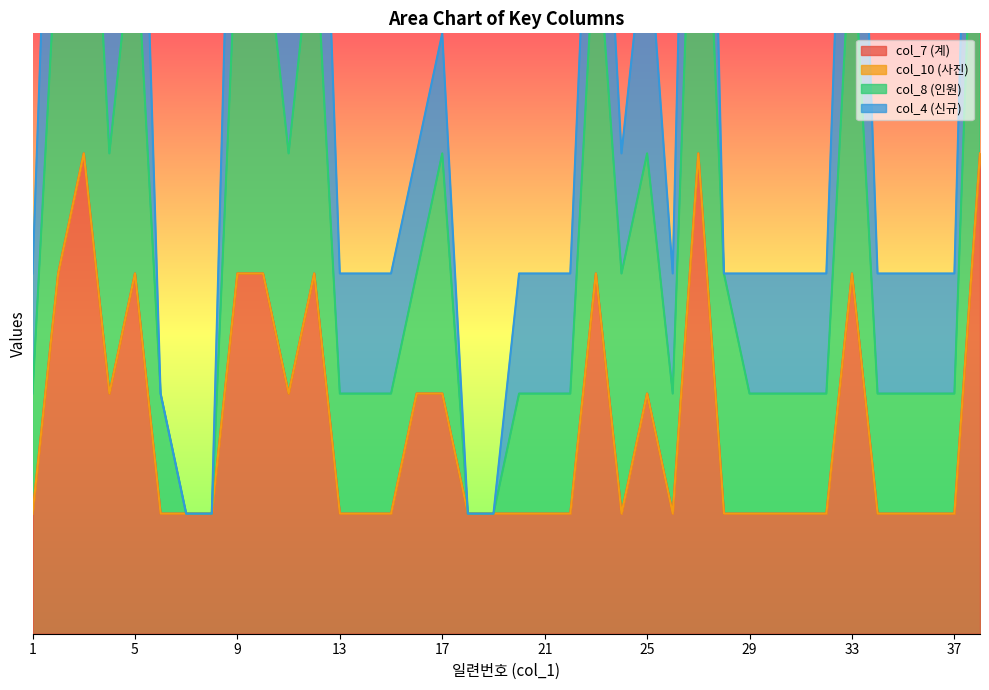

Which series has the largest total across all categories?

col_8 (인원)